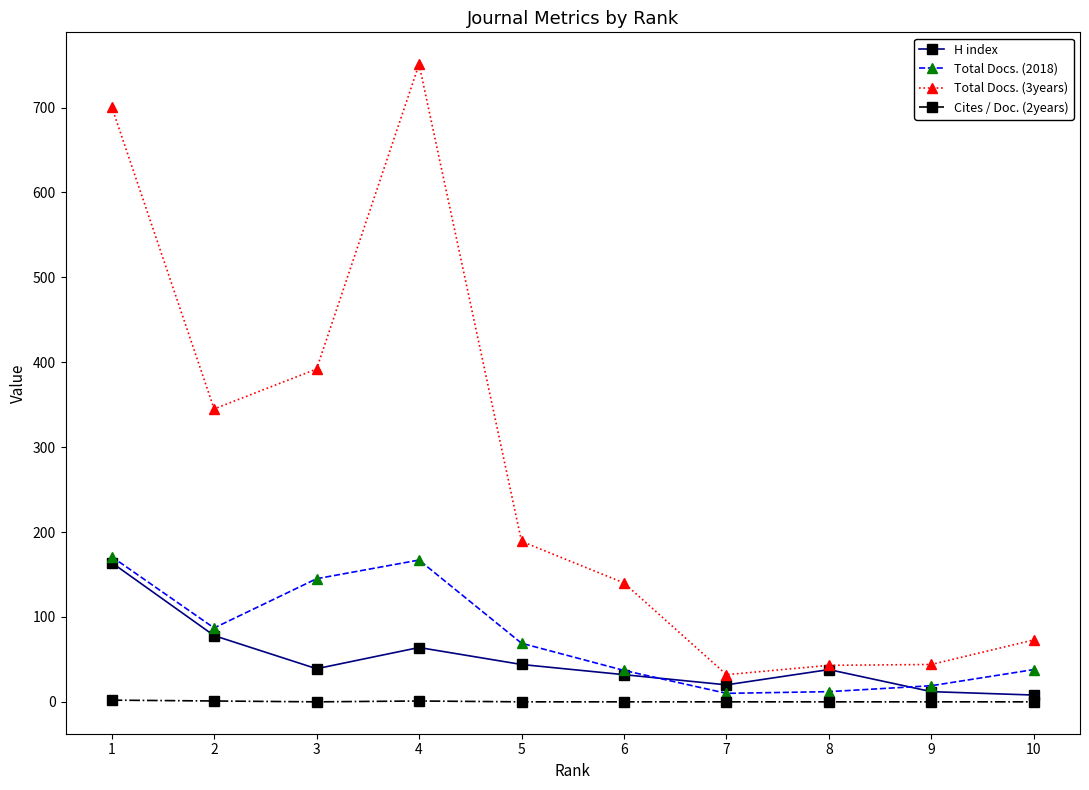

What is the value of the Total Docs. (2018) point at the 3rd from the left?

145